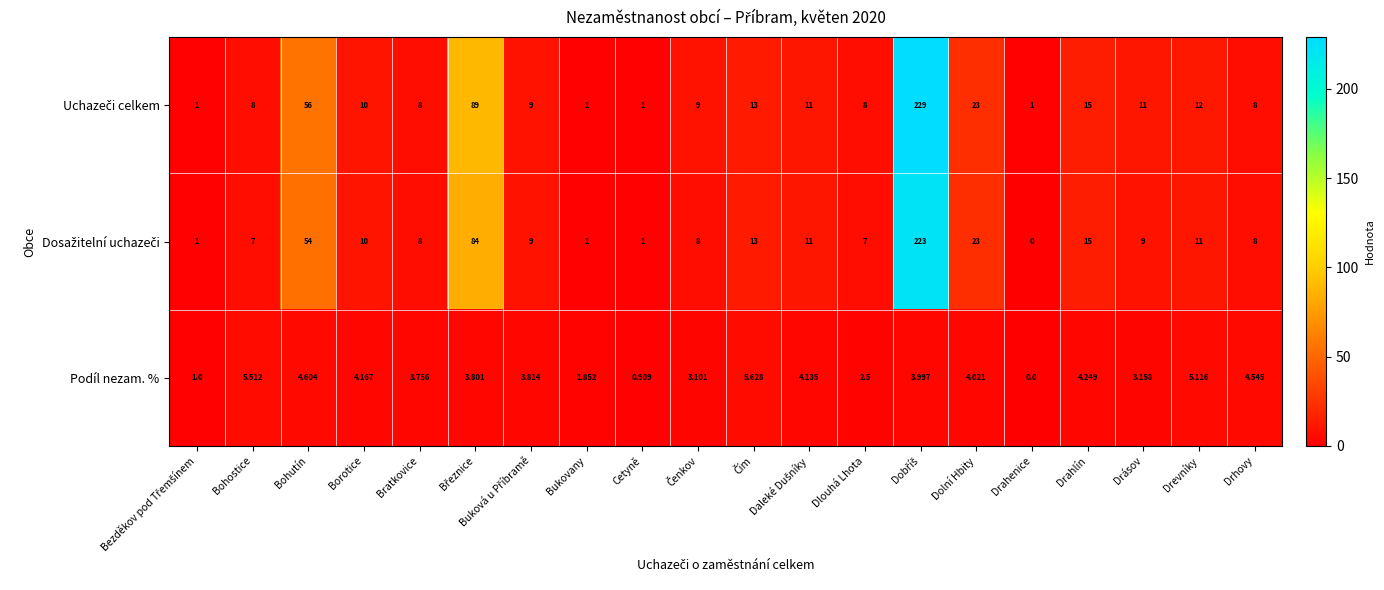

Where does the Podíl nezam. % series first go above 3?

Bohostice